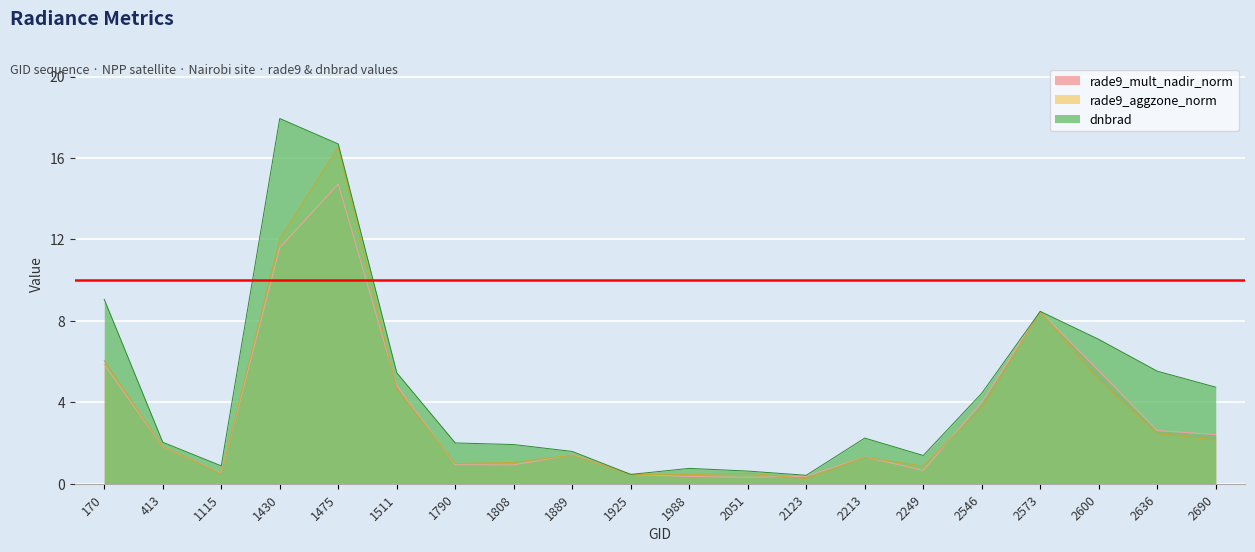

What is the difference between the second highest and second lowest values in the rade9_mult_nadir_norm series?

11.2